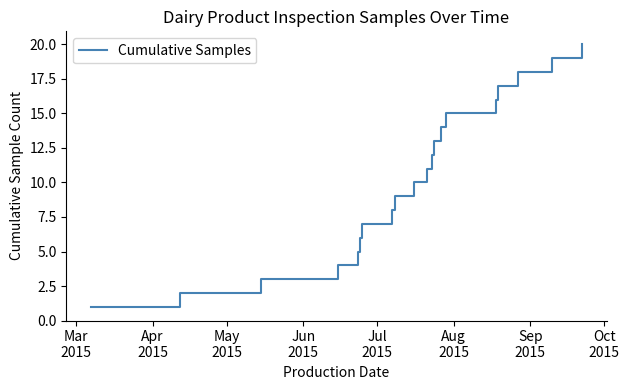

What is the greatest value displayed?

20